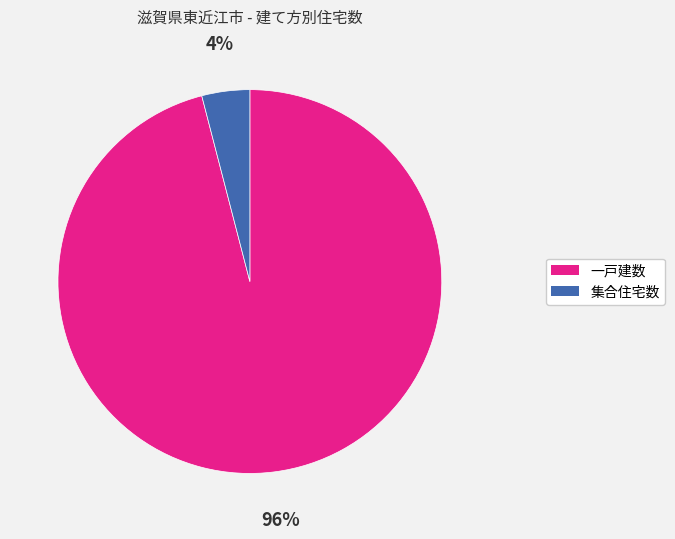

To the nearest percent, what is the average slice percentage?

50%